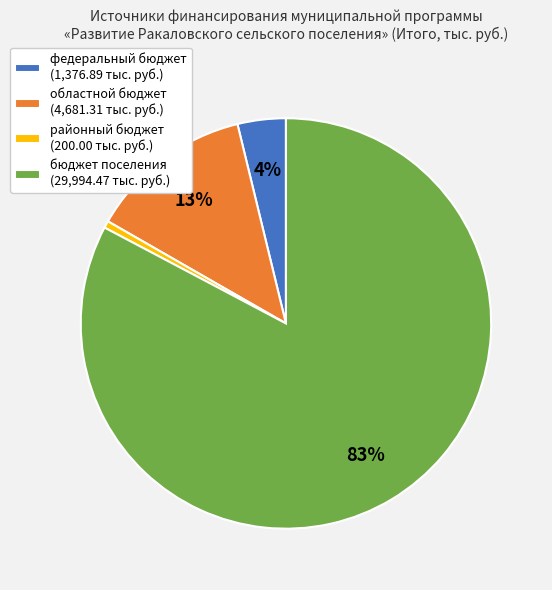

To the nearest percent, what percentage of the pie is областной бюджет?

13%